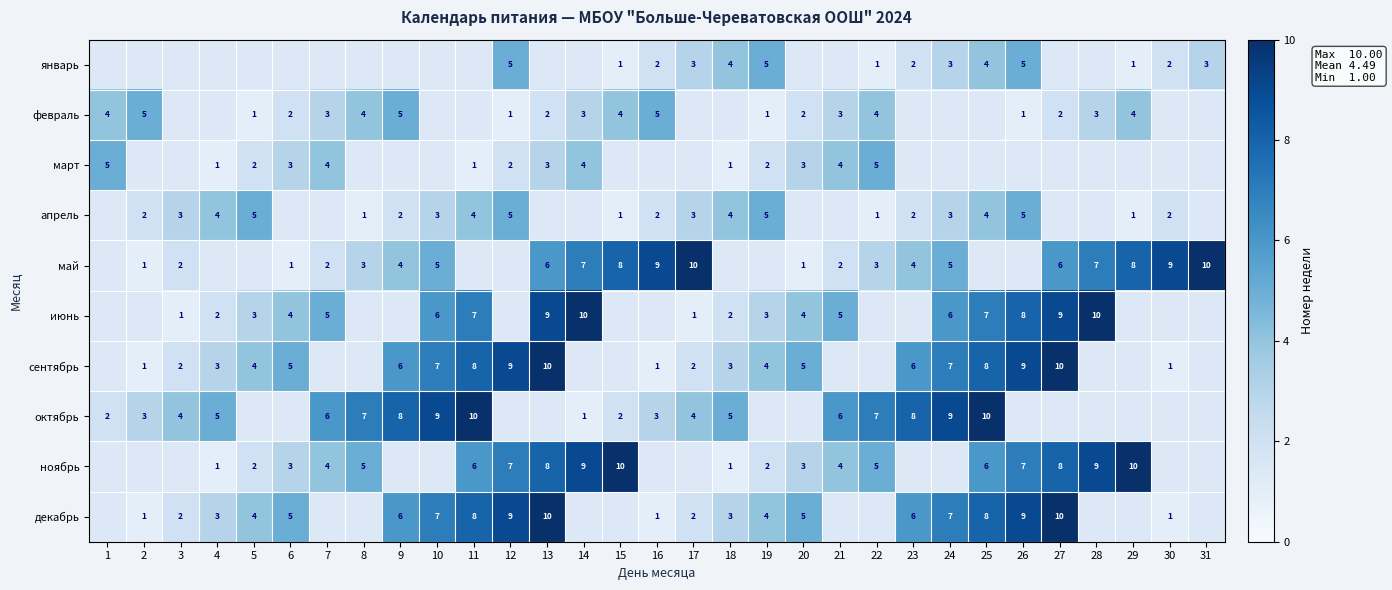

What is the sum of the июнь values at 11 and 13?

16